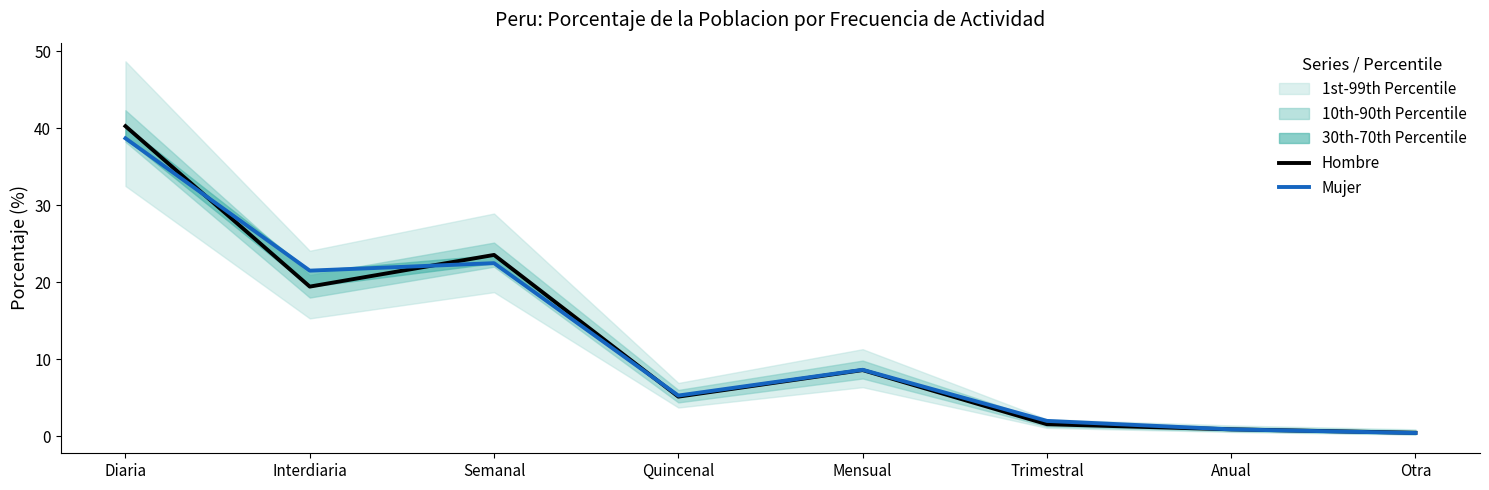

How many values in the Mujer series exceed 8?

4